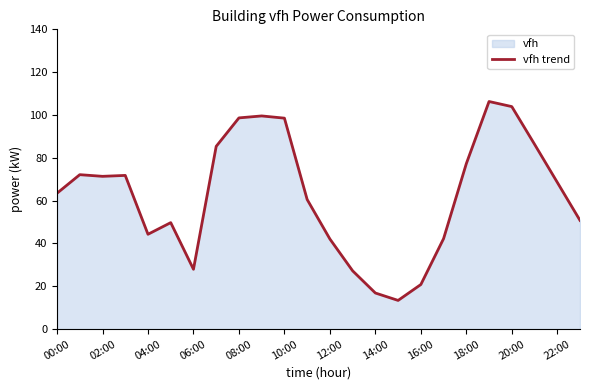

What is the difference between the second highest and minimum values?

90.5